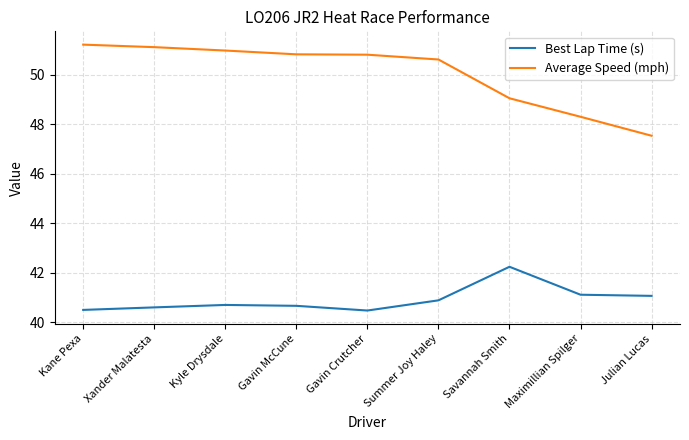

What is the difference between the highest and lowest values at Kyle Drysdale?

10.3